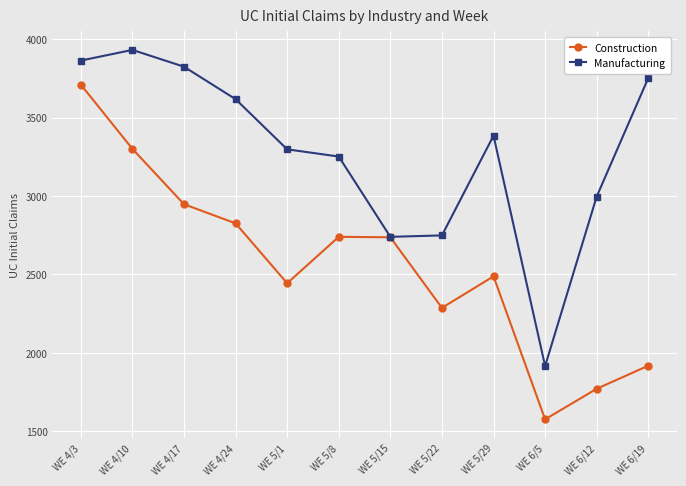

The Manufacturing series shows 3932 at WE 4/10. True or false?

True